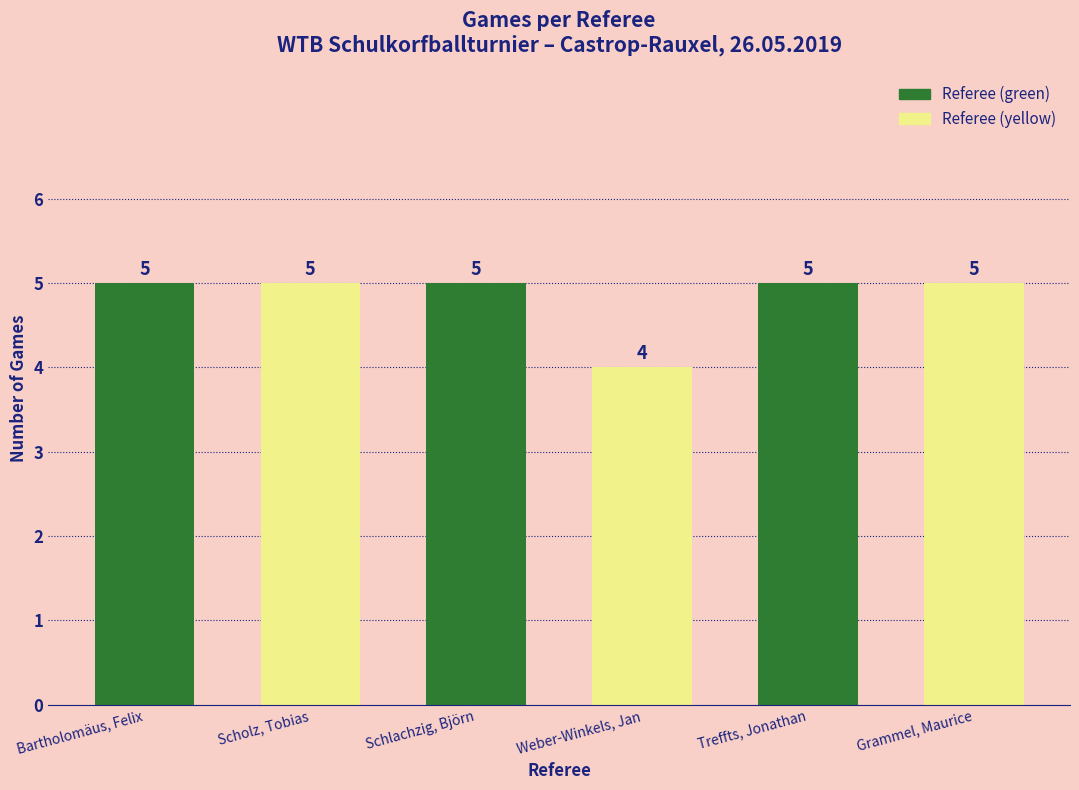

What is the value of the 6th bar from the left?

5